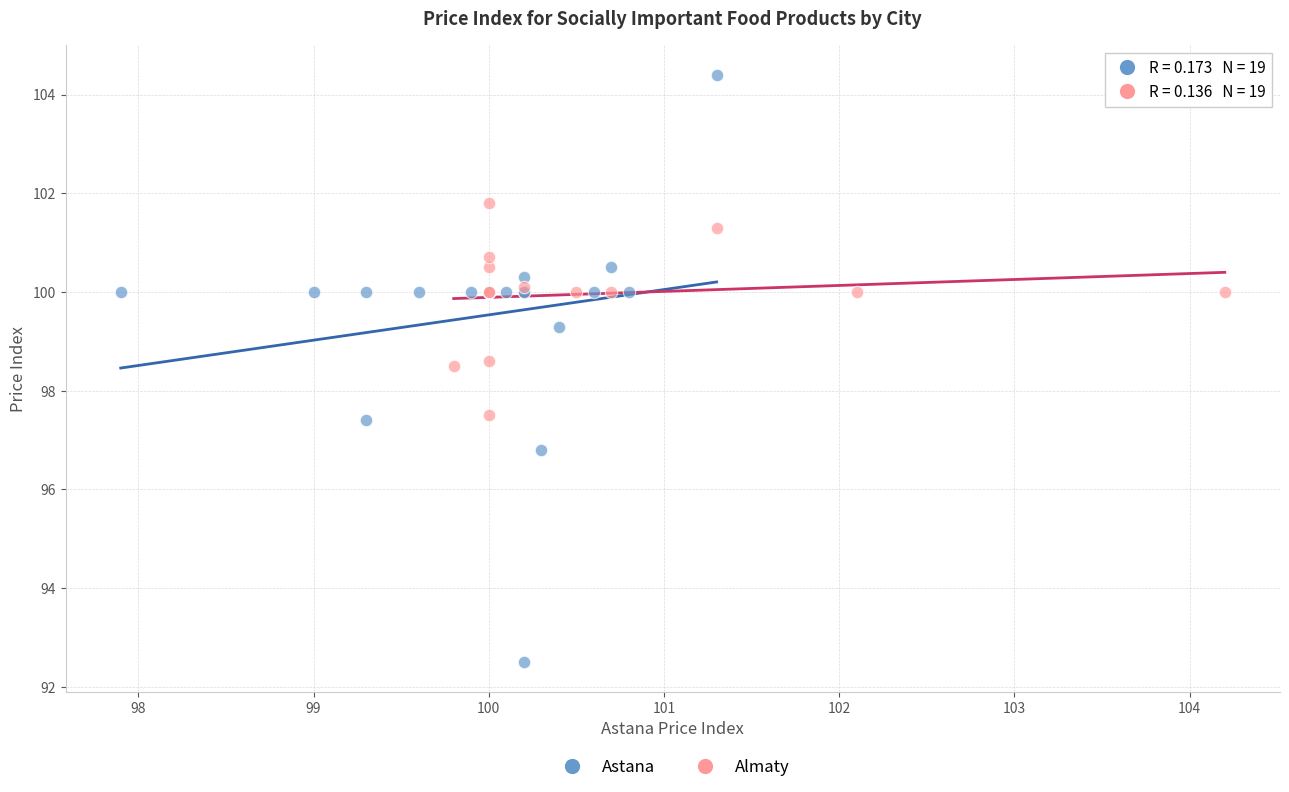

Which series contains the lowest Y value?

Astana